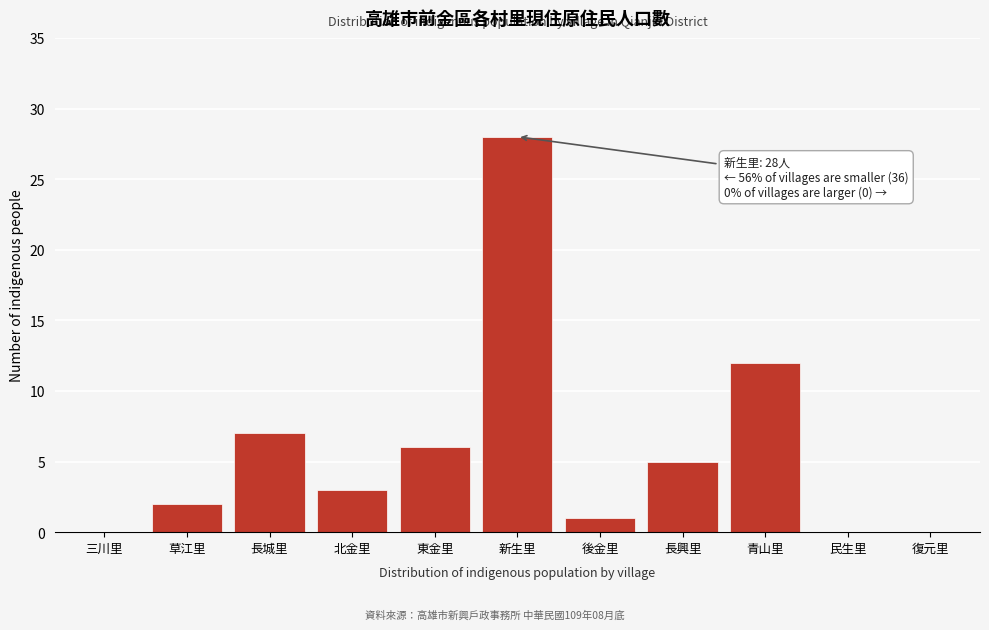

Reading left to right, what are all the values shown in this chart?

三川里=0	草江里=2	長城里=7	北金里=3	東金里=6	新生里=28	後金里=1	長興里=5	青山里=12	民生里=0	復元里=0